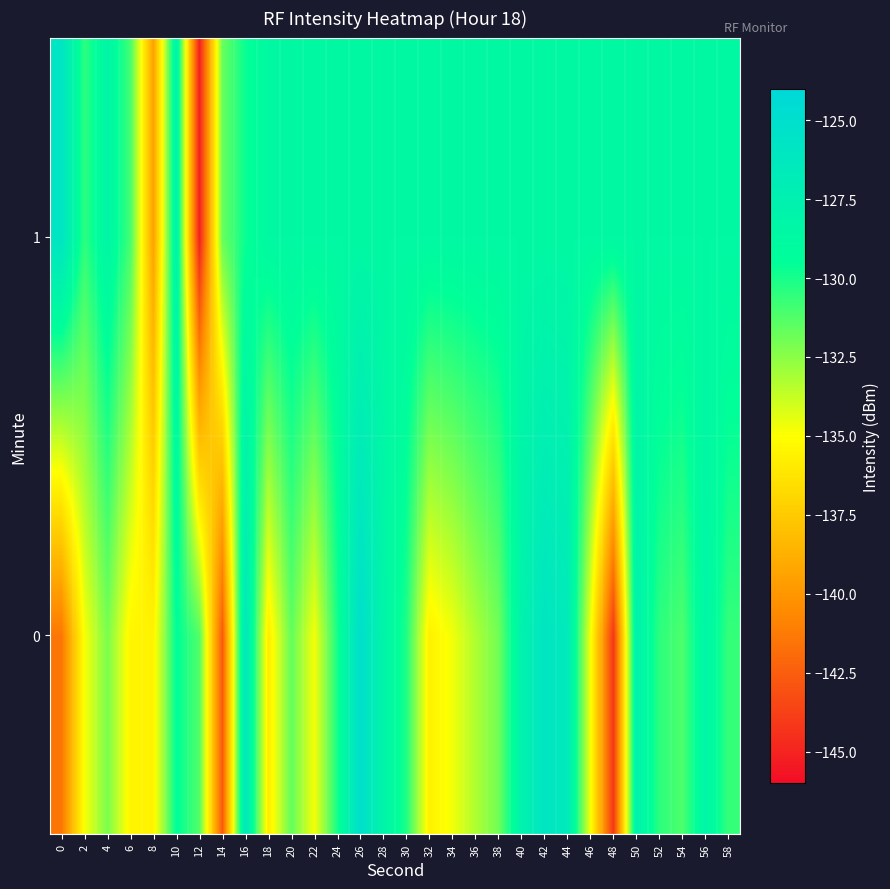

Which series has the largest total across all categories?

1